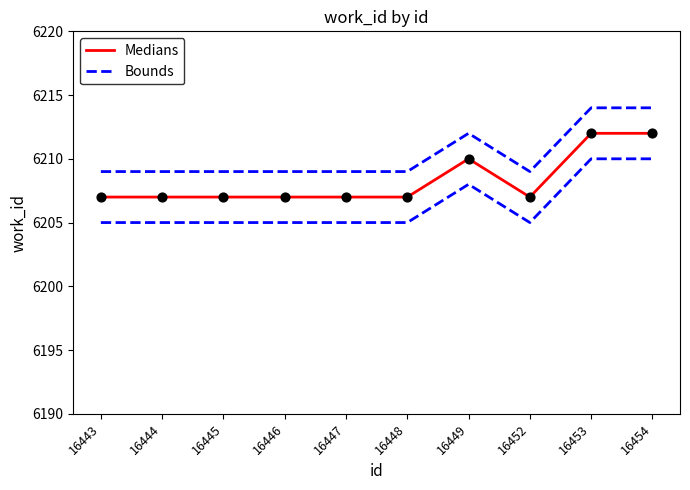

Which series has the largest total across all categories?

Bounds